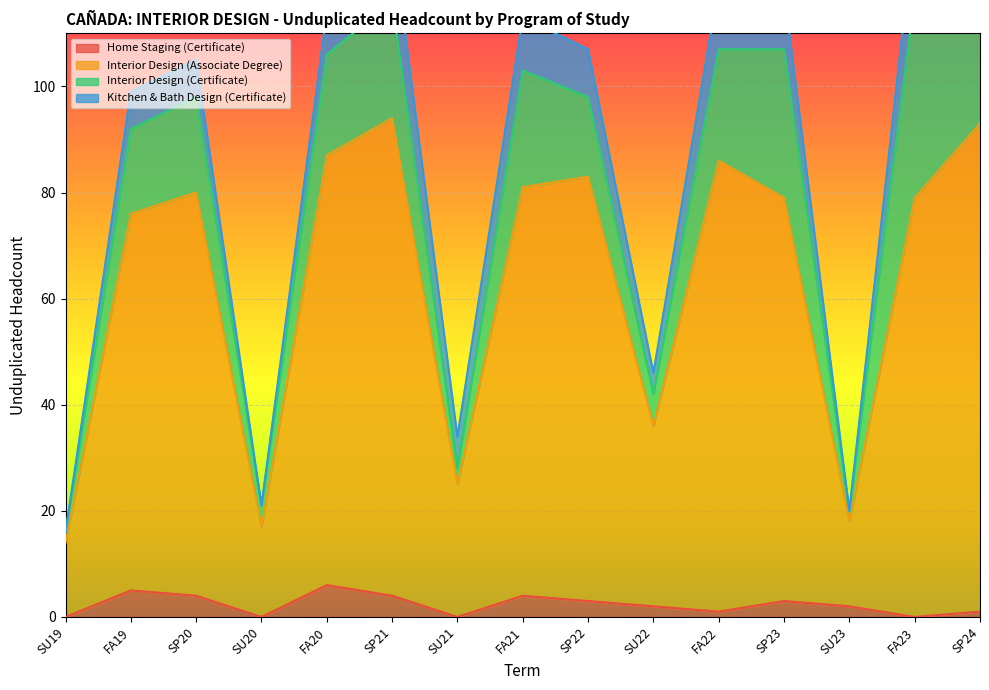

The value of Home Staging (Certificate) at SU20 is 0. True or false?

True